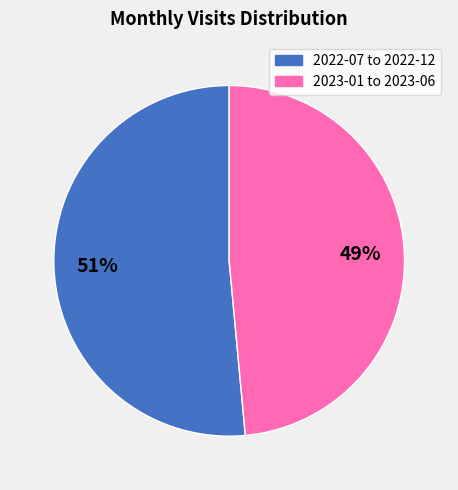

How many segments does this pie chart have?

2